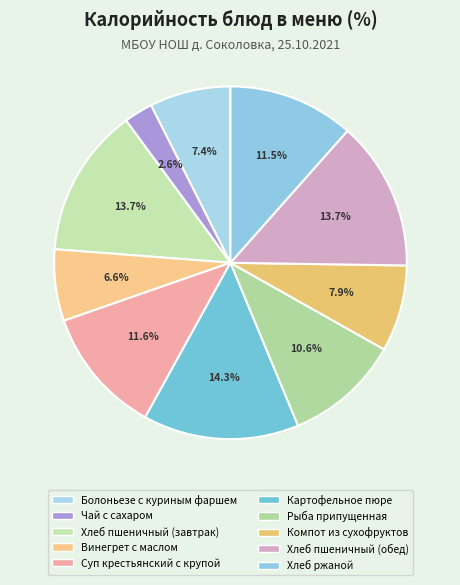

Do Рыба припущенная and Хлеб пшеничный (обед) together represent more than half of the pie?

No